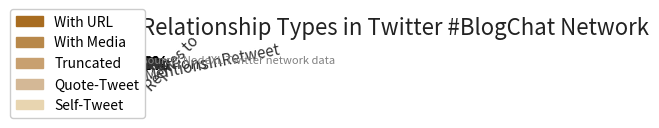

Is there a majority slice in this chart?

No